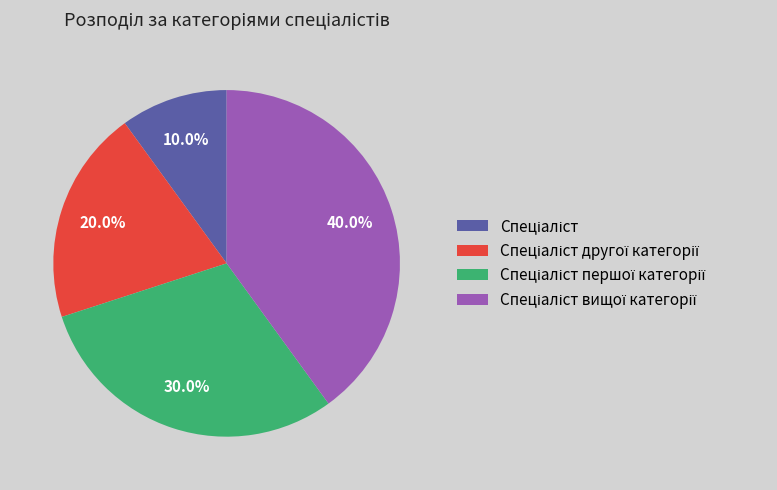

Is there any slice that represents more than half of the pie?

No